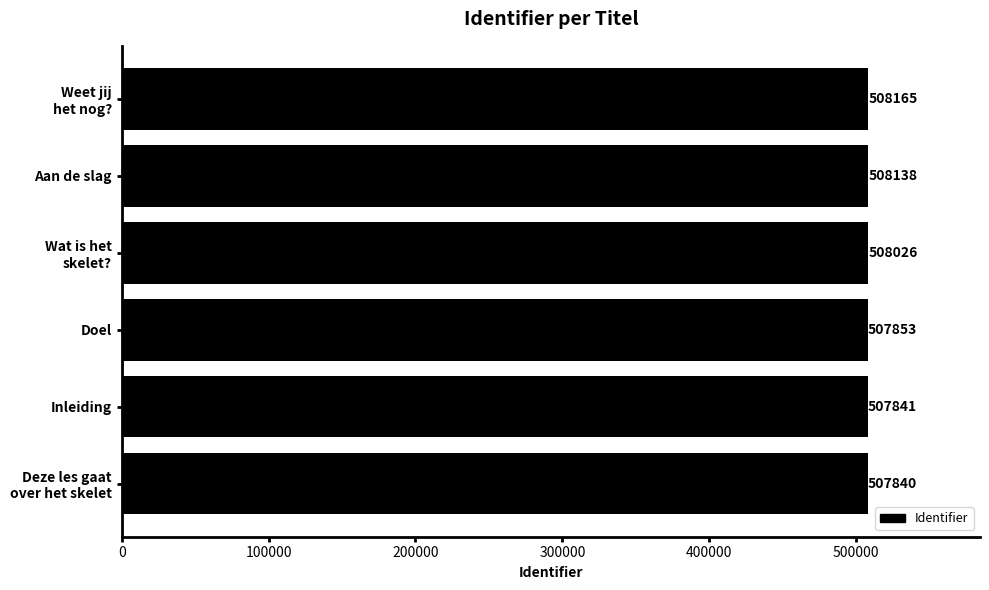

Rank the categories by value from lowest to highest.

Deze les gaat
over het skelet, Inleiding, Doel, Wat is het
skelet?, Aan de slag, Weet jij
het nog?